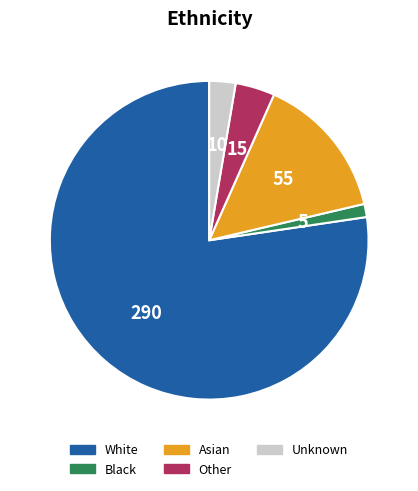

Rank the categories by value from highest to lowest.

White, Asian, Other, Unknown, Black